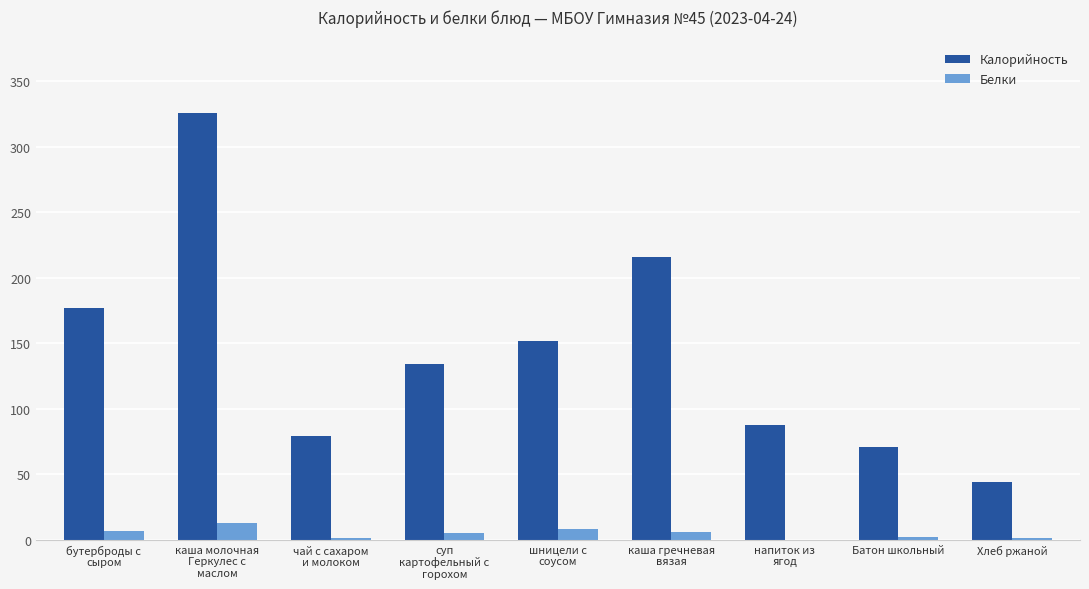

What is the maximum value for Белки?

12.8